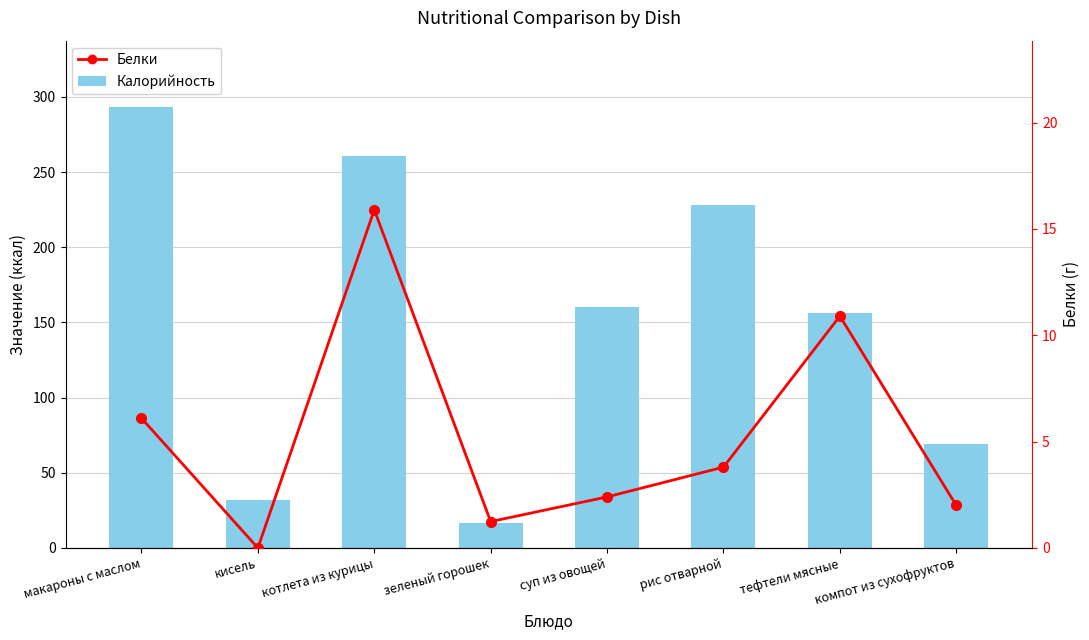

What is the label of the 7th bar from the right?

кисель